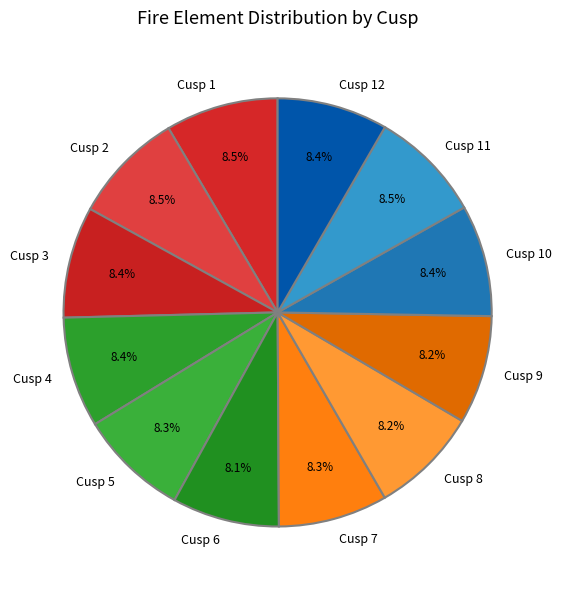

Approximately how many times larger is the value at Cusp 4 compared to Cusp 2?

1.0